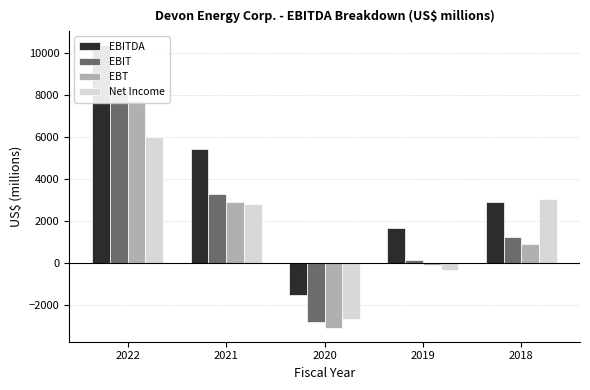

Reading left to right, what are all the values shown in this chart?

EBITDA: 10368	5444	-1531	1648	2876
EBIT: 8145	3286	-2831	151	1218
EBT: 7775	2898	-3090	-109	920
Net Income: 6015	2813	-2680	-355	3064